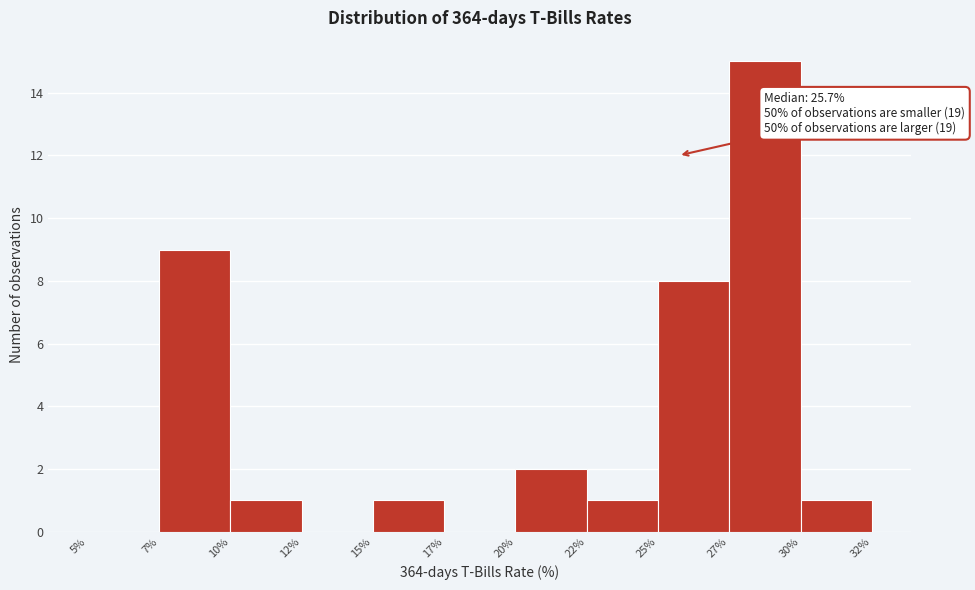

Reading left to right, list all the values displayed in this chart.

5%=0	7%=9	10%=1	12%=0	15%=1	17%=0	20%=2	22%=1	25%=8	27%=15	30%=1